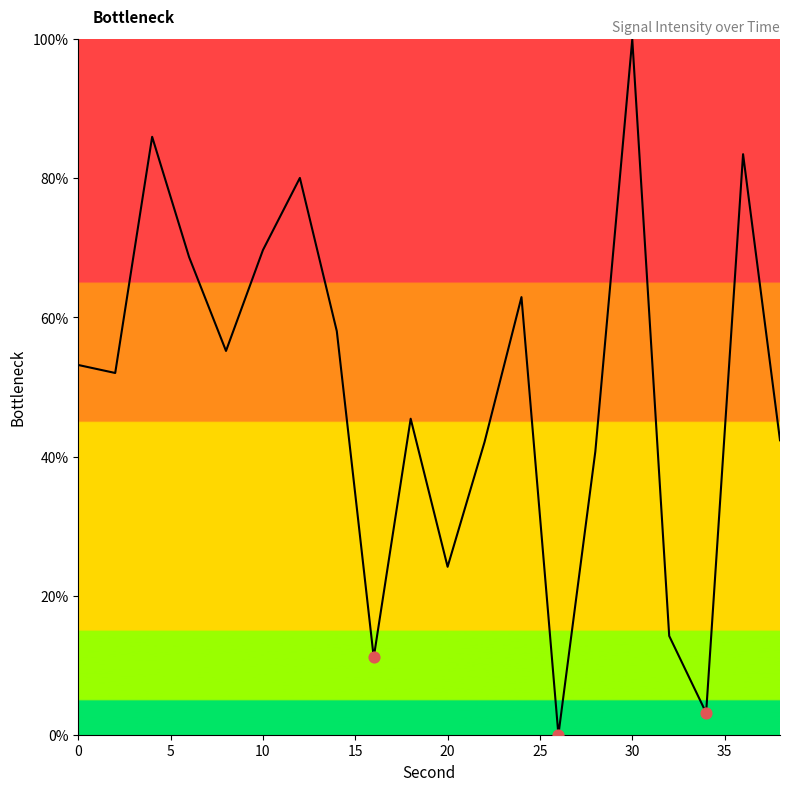

What is the maximum value shown in the chart?

100.0